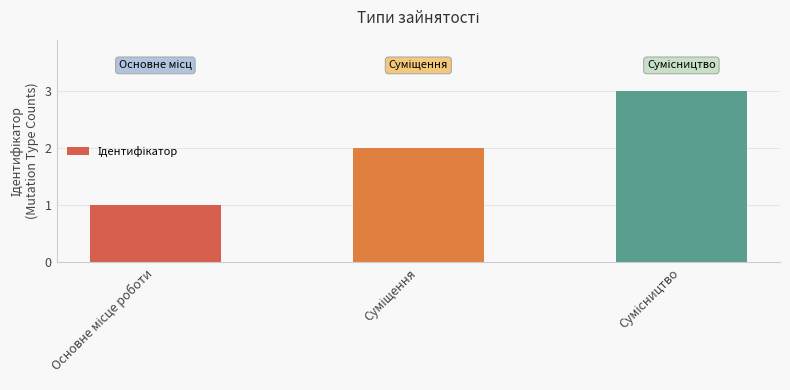

Count the number of categories in the chart.

3